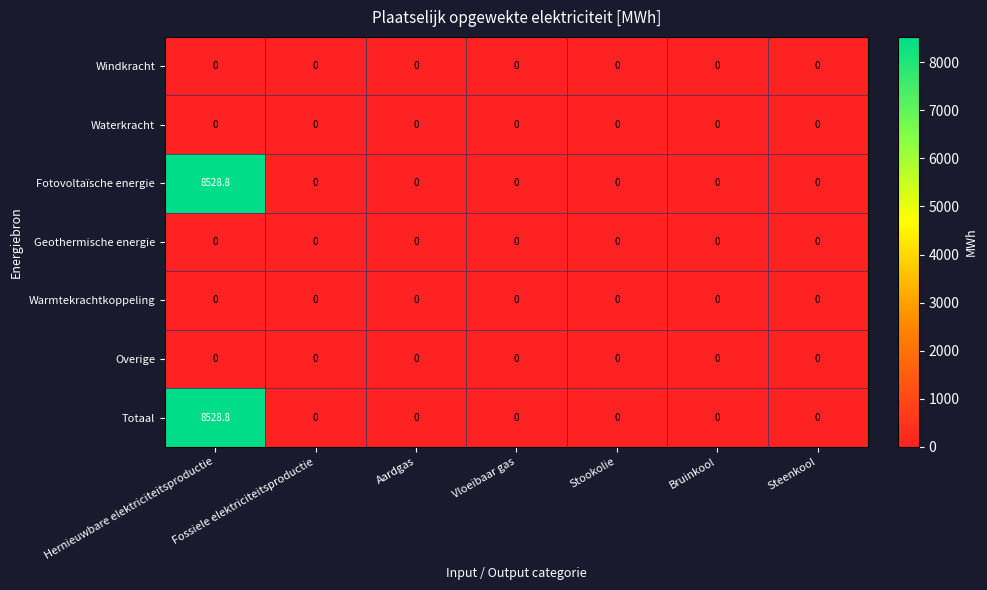

At which category is the sum across all series the highest?

Hernieuwbare elektriciteitsproductie